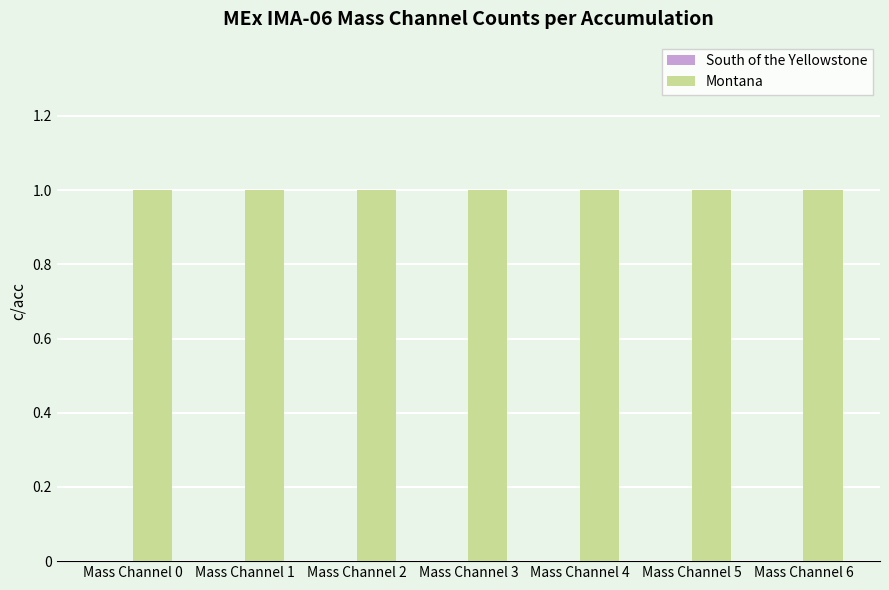

List the series in order of their peak value, highest first.

Montana, South of the Yellowstone